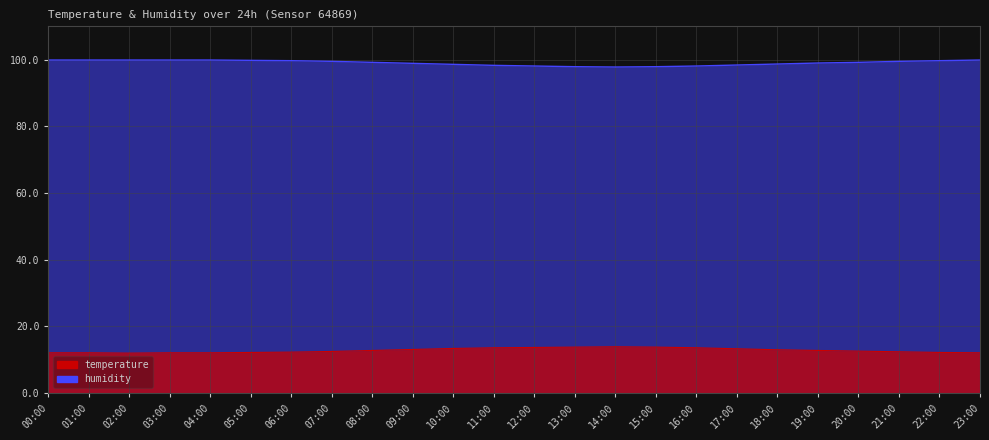

What is the highest value of the temperature series?

13.9